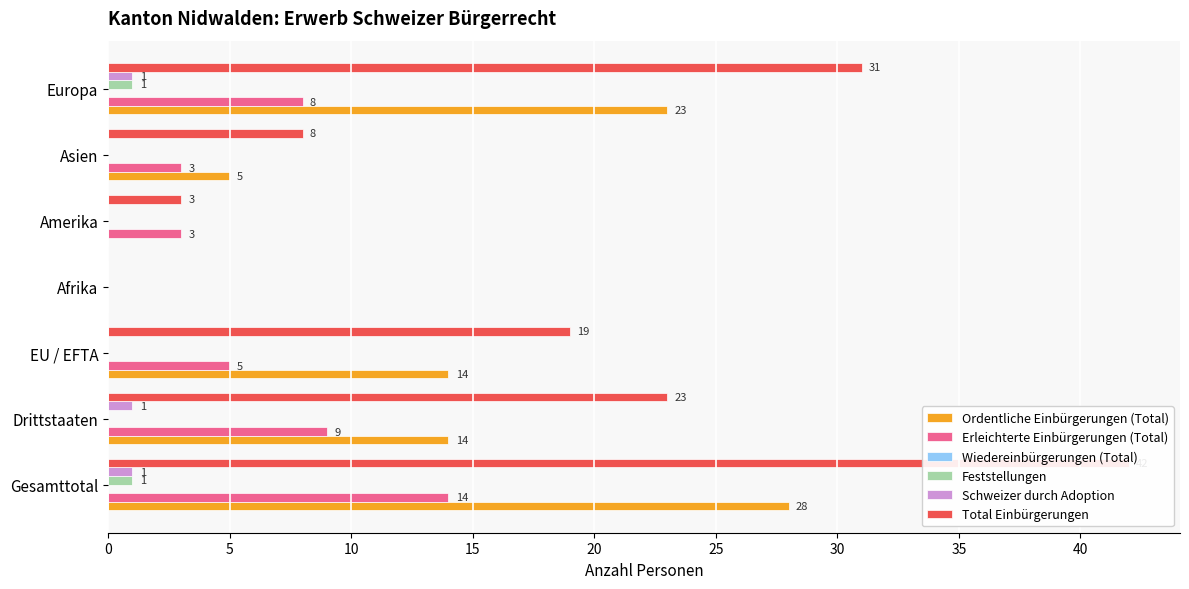

What are all the series names shown in the legend?

Ordentliche Einbürgerungen (Total), Erleichterte Einbürgerungen (Total), Wiedereinbürgerungen (Total), Feststellungen, Schweizer durch Adoption, Total Einbürgerungen